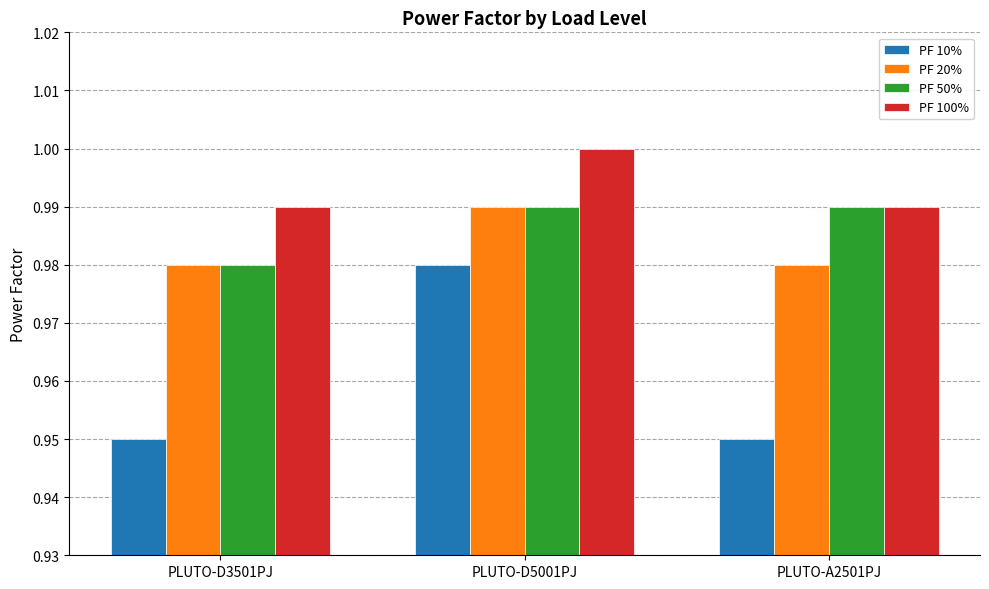

The value of PF 100% at PLUTO-D5001PJ is 0.6. True or false?

False